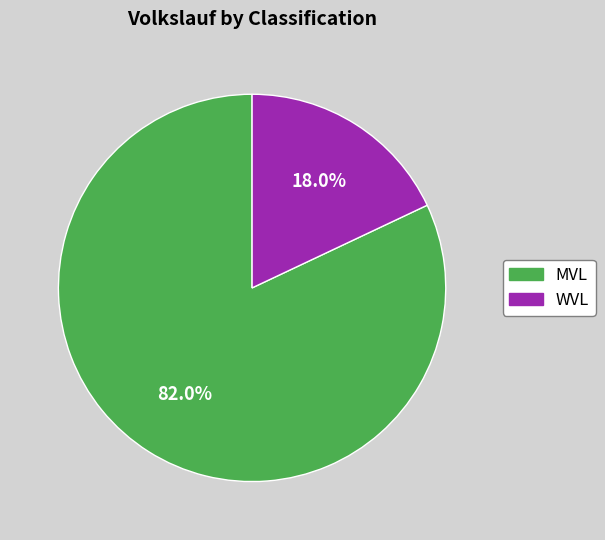

What percentage do MVL and WVL together represent?

100.0%